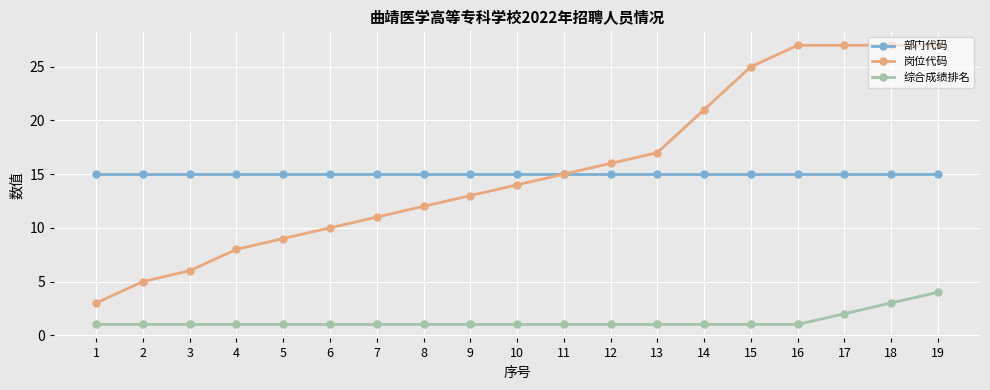

Reading left to right, list all the values displayed in this chart.

部门代码: 1=15	2=15	3=15	4=15	5=15	6=15	7=15	8=15	9=15	10=15	11=15	12=15	13=15	14=15	15=15	16=15	17=15	18=15	19=15
岗位代码: 1=3	2=5	3=6	4=8	5=9	6=10	7=11	8=12	9=13	10=14	11=15	12=16	13=17	14=21	15=25	16=27	17=27	18=27	19=27
综合成绩排名: 1=1	2=1	3=1	4=1	5=1	6=1	7=1	8=1	9=1	10=1	11=1	12=1	13=1	14=1	15=1	16=1	17=2	18=3	19=4